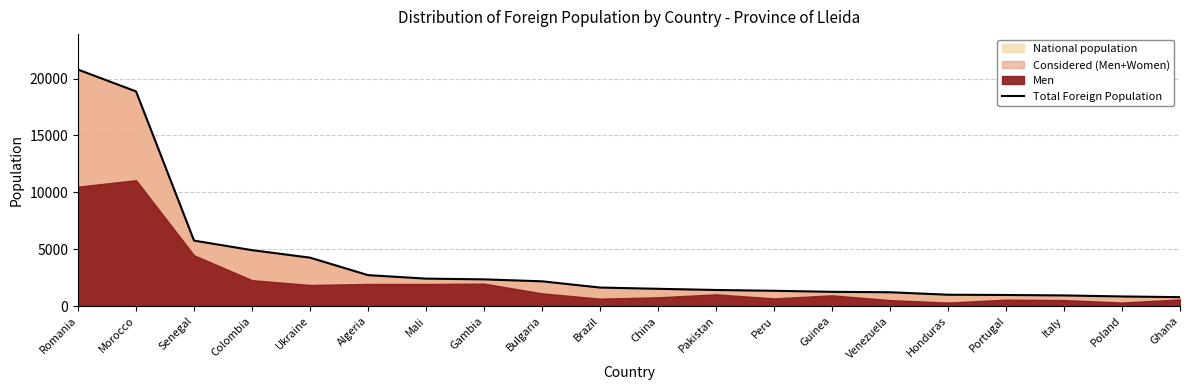

Rank the categories by value from highest to lowest.

Romania, Morocco, Senegal, Colombia, Ukraine, Algeria, Mali, Gambia, Bulgaria, Brazil, China, Pakistan, Peru, Guinea, Venezuela, Honduras, Portugal, Italy, Poland, Ghana